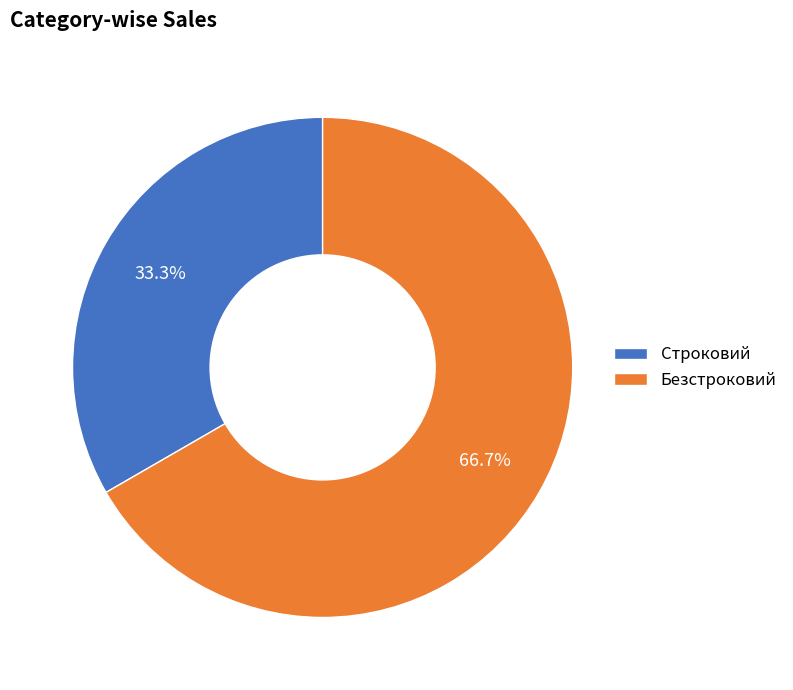

To the nearest percent, what portion does Строковий represent?

33%